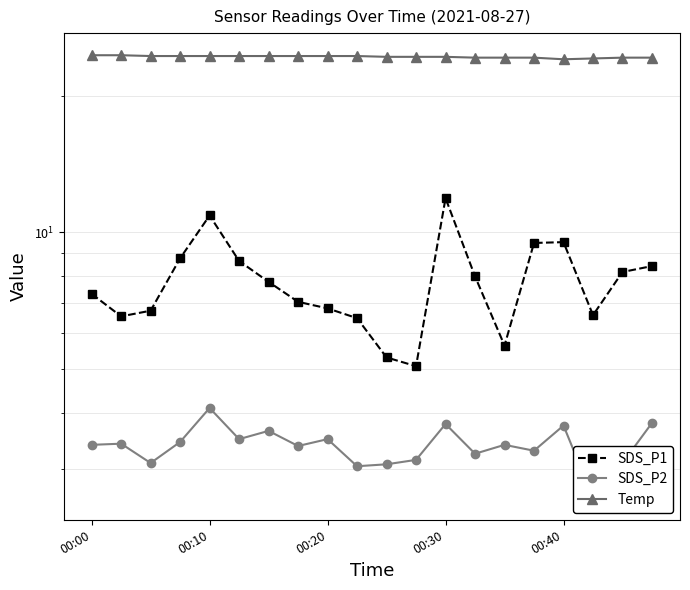

What is the total value across all series at 00:10?

39.5